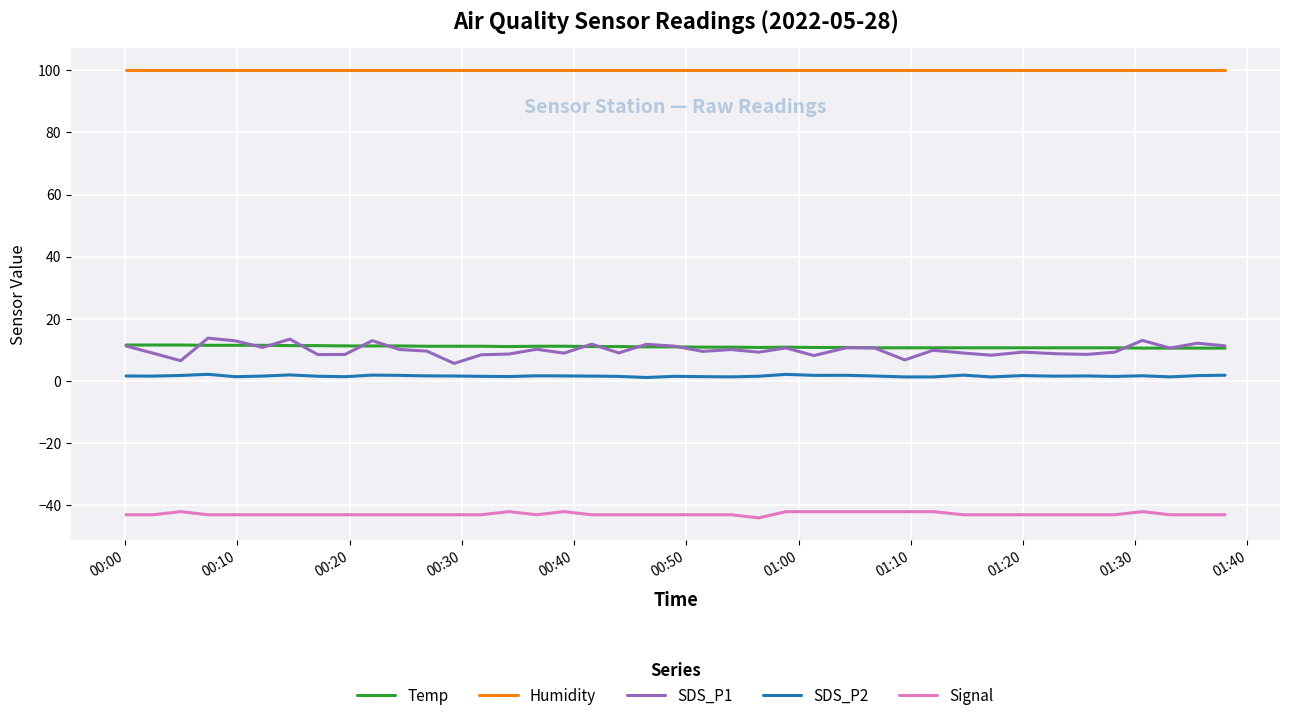

What is the average value of the Signal series?

-42.8